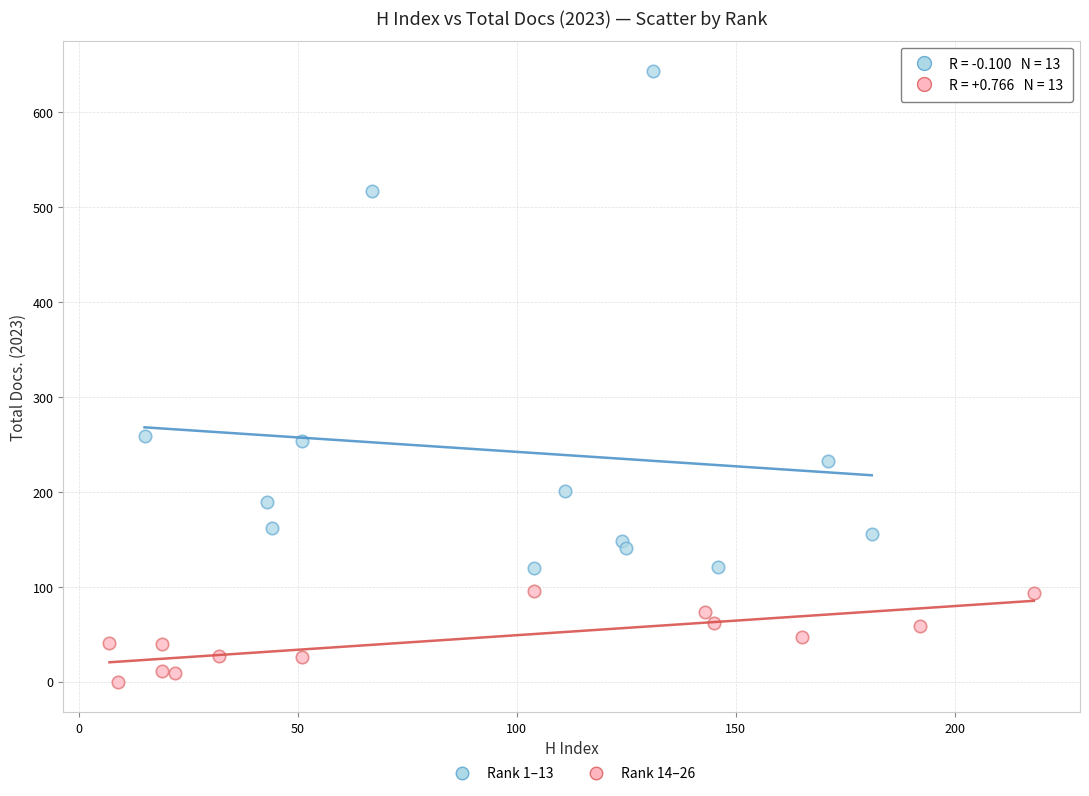

Which series reaches the minimum Y coordinate?

Rank 14–26